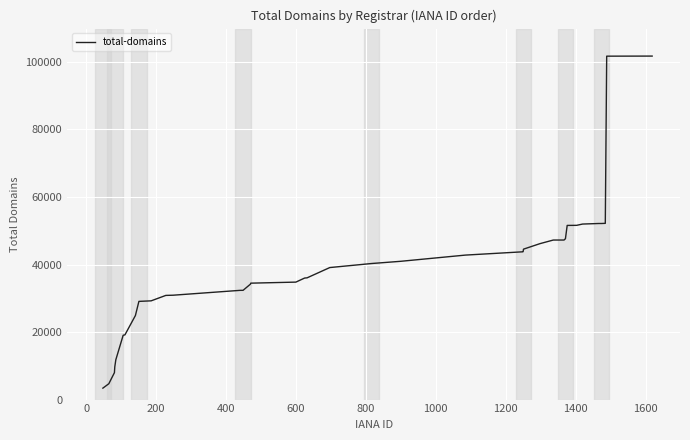

What is the maximum value shown in the chart?

101718